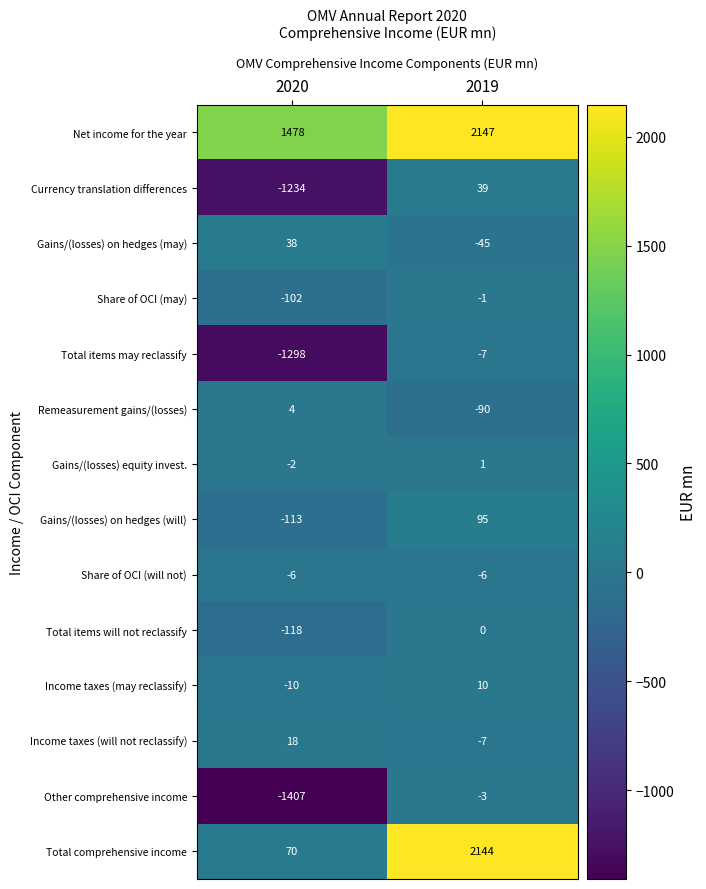

True or false: Total items may reclassify has a value of -1298 at 2020.

True